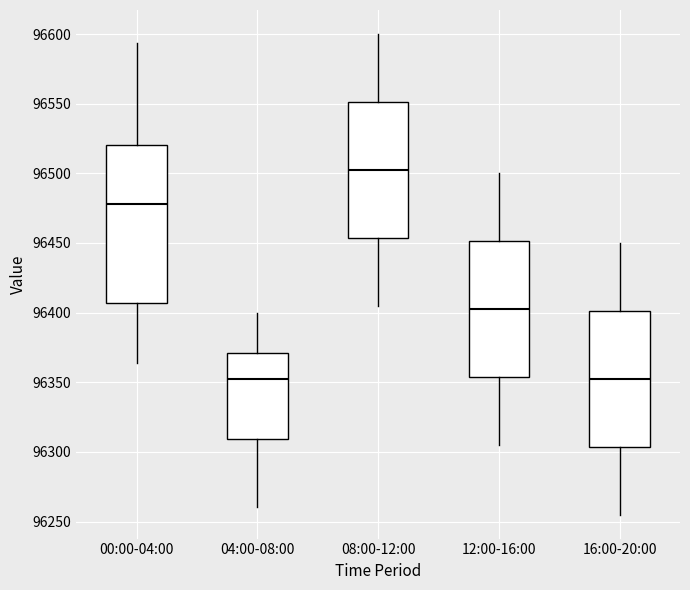

Reading left to right, transcribe this box plot: for each box, give where its median line is, the range the box spans, and where its two whiskers end, as read against the y-axis. The values are not printed on the chart, so give them approximately, as read against the axis.

00:00-04:00: median 96480, box 96405 to 96520, whiskers 96365 to 96595
04:00-08:00: median 96355, box 96310 to 96370, whiskers 96260 to 96400
08:00-12:00: median 96505, box 96455 to 96550, whiskers 96405 to 96600
12:00-16:00: median 96405, box 96355 to 96450, whiskers 96305 to 96500
16:00-20:00: median 96355, box 96305 to 96400, whiskers 96255 to 96450